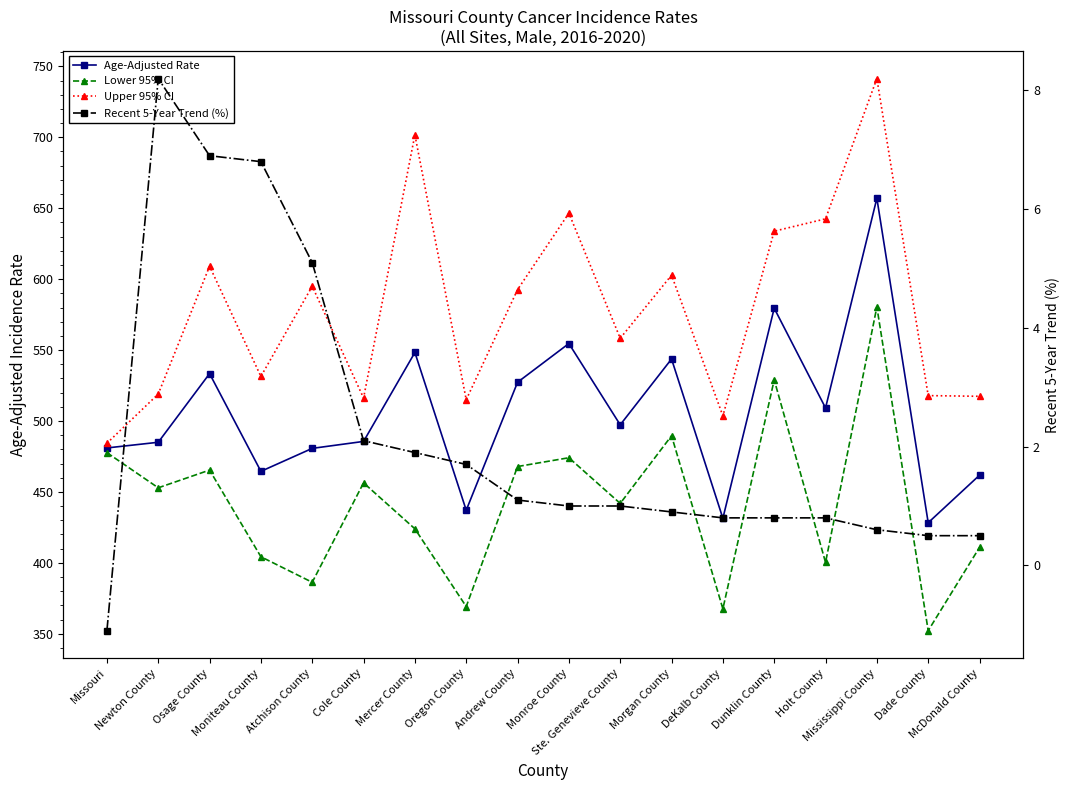

Which series has the largest range (max minus min)?

Upper 95% CI